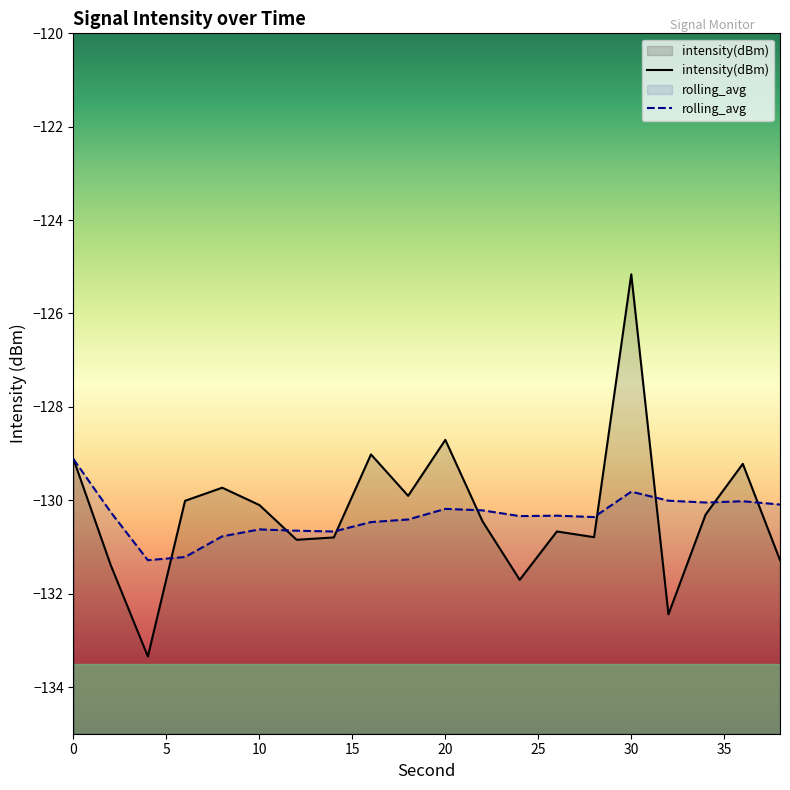

How many data points in intensity(dBm) are less than -130?

13